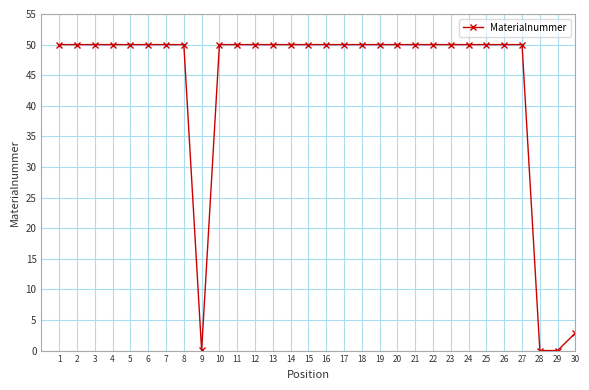

What is the sum of all values?

1303.0